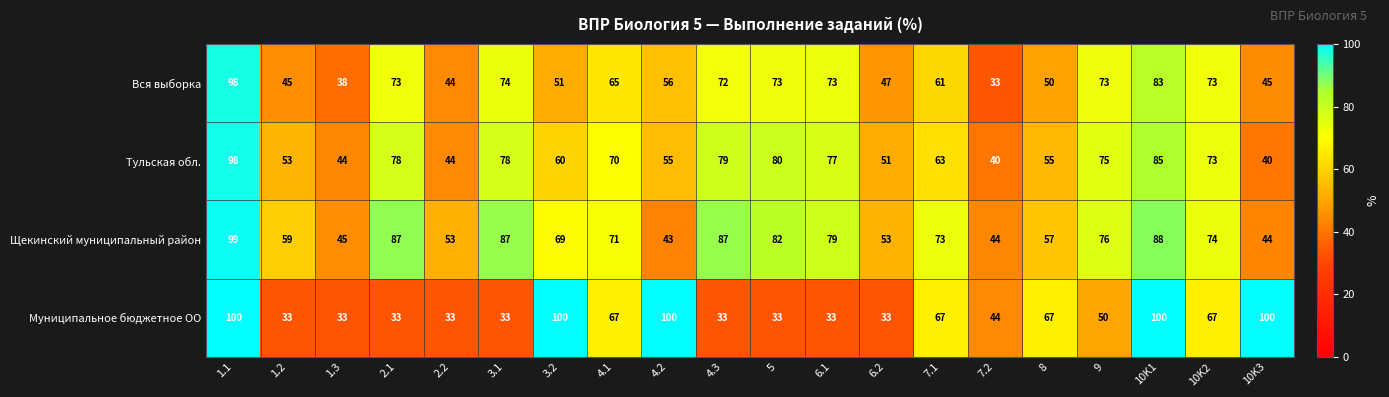

What is the difference between the highest and lowest values at 2.2?

20